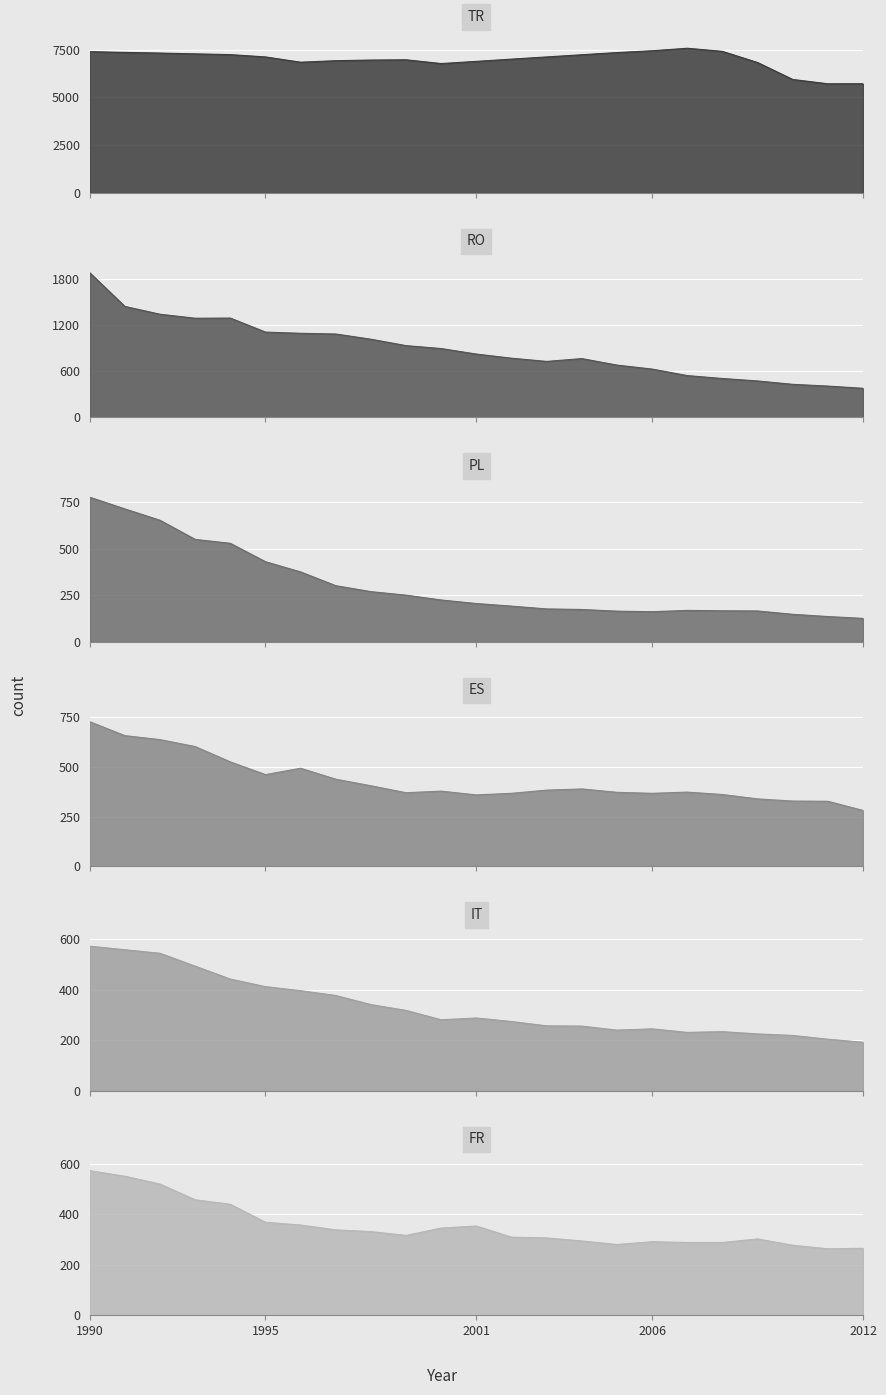

The value of IT at 1995 is 412. True or false?

True